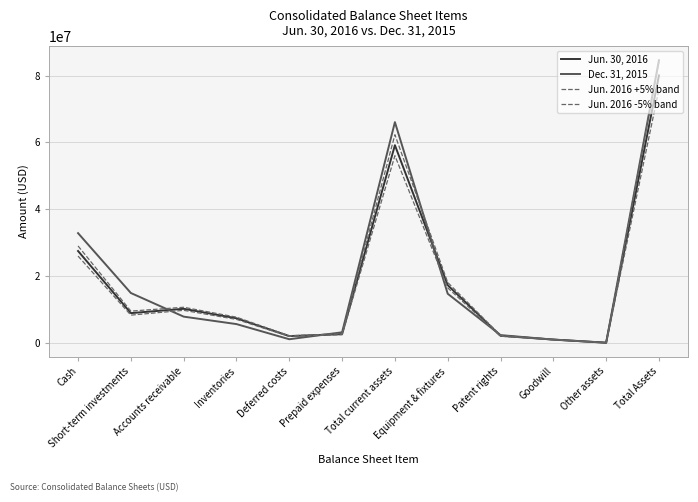

Reading left to right, extract all data points from this chart.

Jun. 30, 2016: 27559208.0	9004427.0	10295347.0	7458933.0	2141280.0	2716391.0	59175586.0	17356620.0	2224881.0	1095355.0	153762.0	80006204.0
Dec. 31, 2015: 32898676.0	15012225.0	7952478.0	5724397.0	1199217.0	3274254.0	66061247.0	14793084.0	2434542.0	1095355.0	177943.0	84562171.0
Jun. 2016 +5% band: 29070655.1	9604843.3	10751542.6	7788516.2	2224792.4	2866157.1	62306506.8	18160362.6	2341366.6	1150122.8	162054.6	84120413.4
Jun. 2016 -5% band: 26047760.9	8404010.7	9839151.4	7129349.8	2057767.6	2566624.9	56044665.2	16552877.4	2108395.4	1040587.2	145469.4	75891994.6